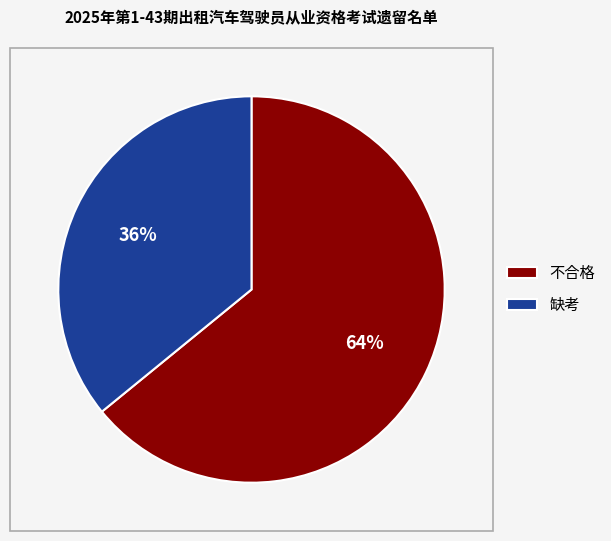

Is the sum of 缺考 and 不合格 greater than half?

Yes